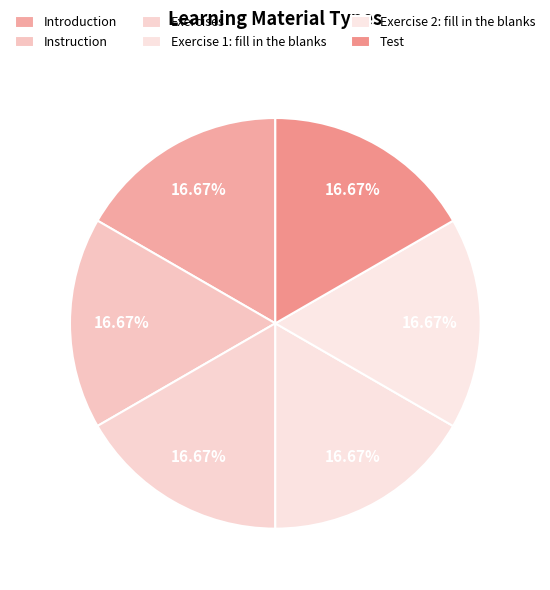

Count the number of slices in the pie.

6